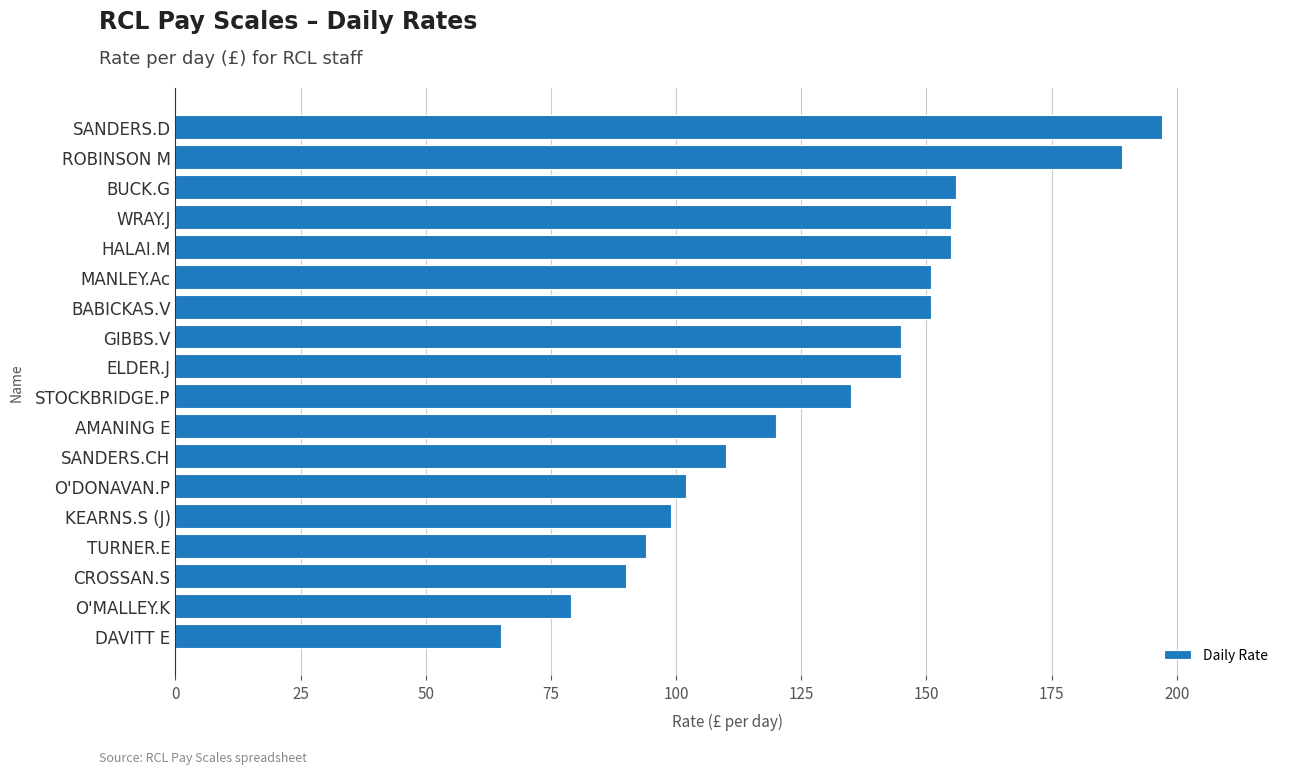

What is the smallest value displayed?

65